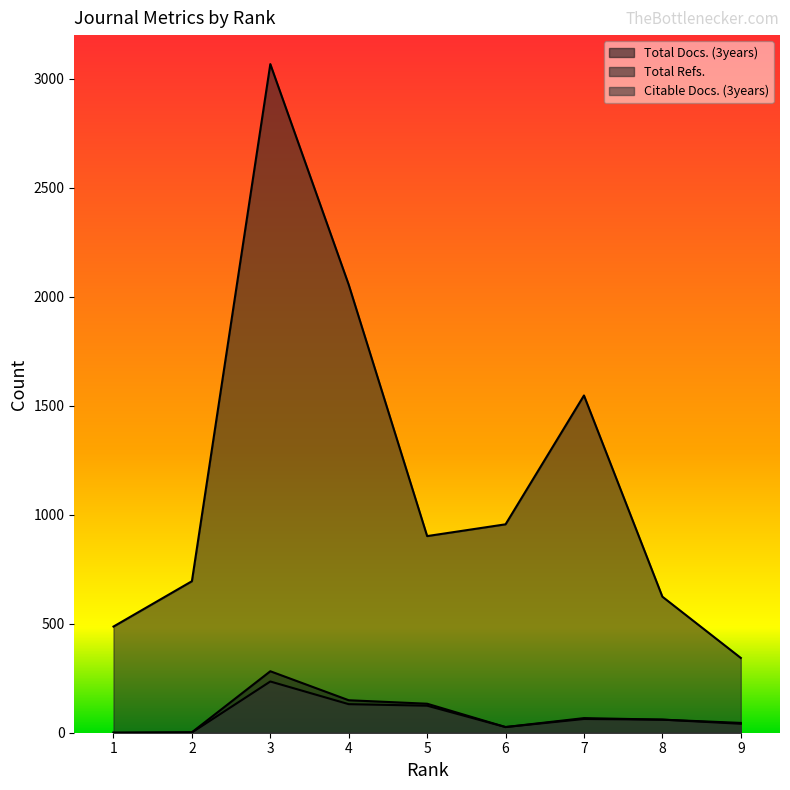

Reading left to right, transcribe all the data shown in this chart.

Total Docs. (3years): 0	2	282	149	133	26	67	60	45
Total Refs.: 487	695	3067	2055	902	956	1547	624	343
Citable Docs. (3years): 0	1	235	131	124	26	63	60	41